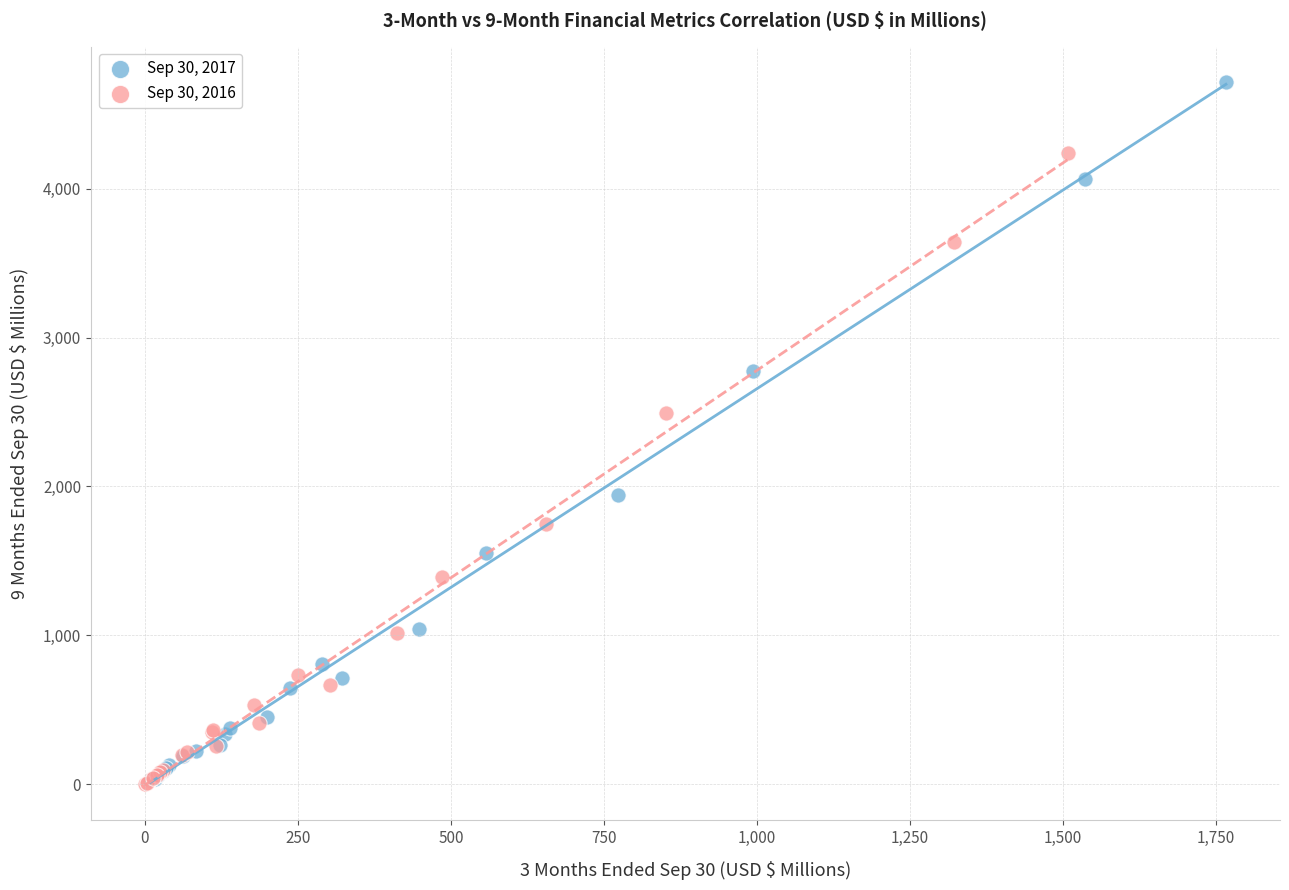

Which series has the widest spread of Y values?

Sep 30, 2017